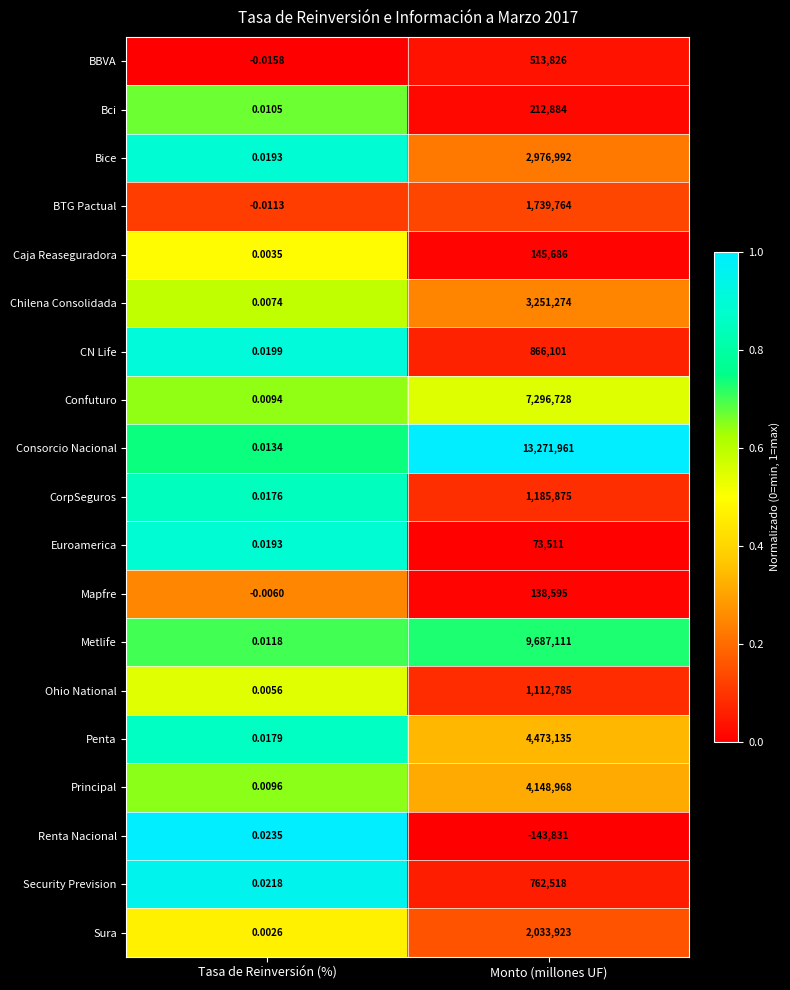

What is the greatest value displayed?

13271961.0